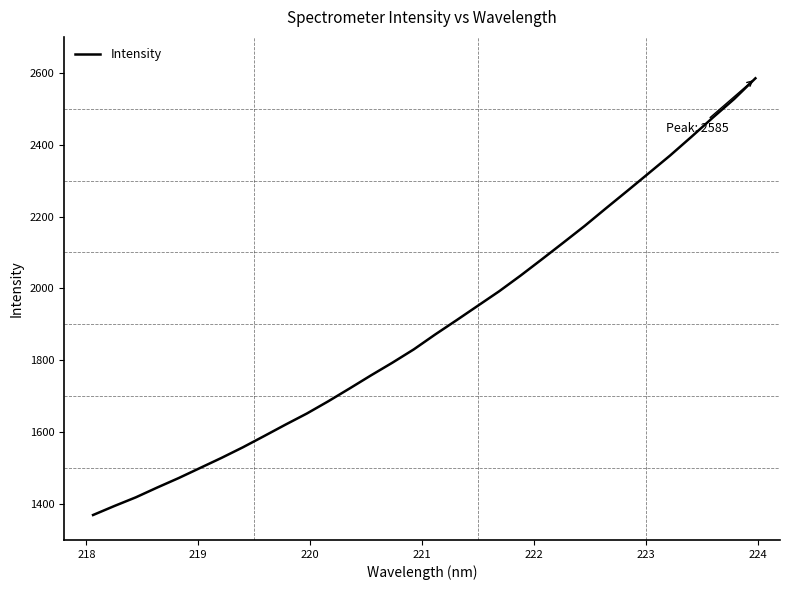

What is the difference between the maximum and minimum values?

1215.3